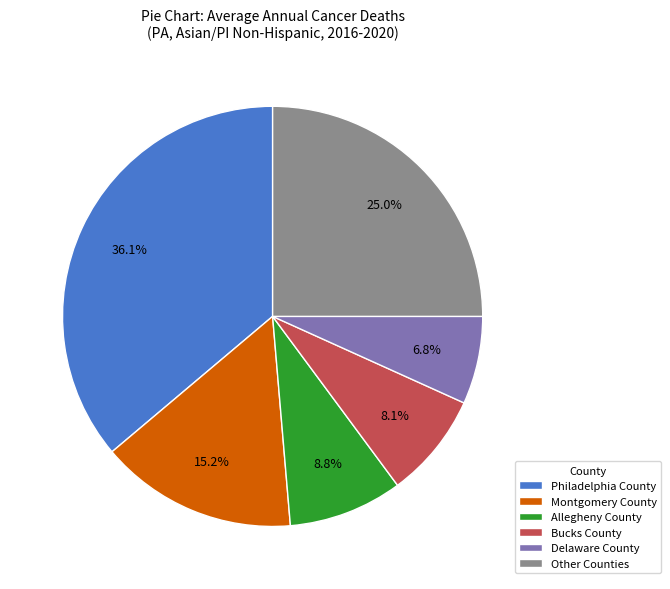

How many slices are in this pie chart?

6